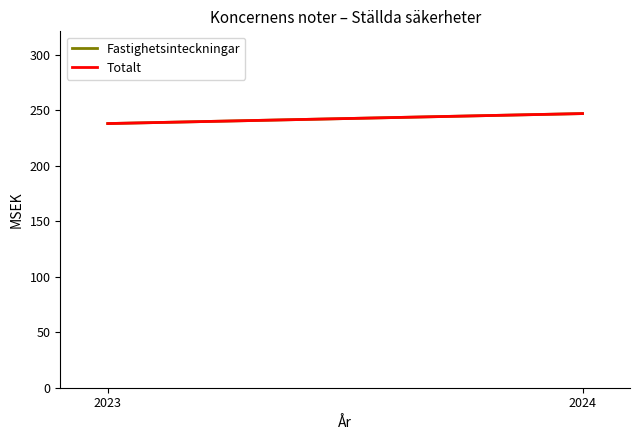

Does the chart have visible grid lines?

No